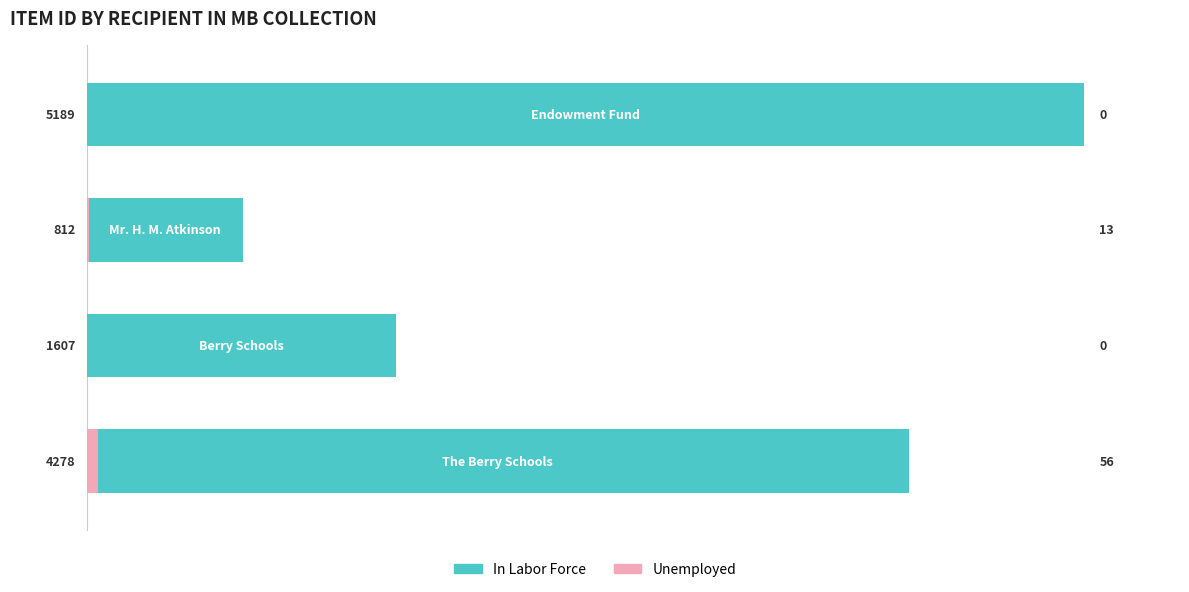

Reading left to right, list all the values displayed in this chart.

In Labor Force: 0=4278	1=1607	2=812	3=5189
Unemployed: 0=56	1=0	2=13	3=0